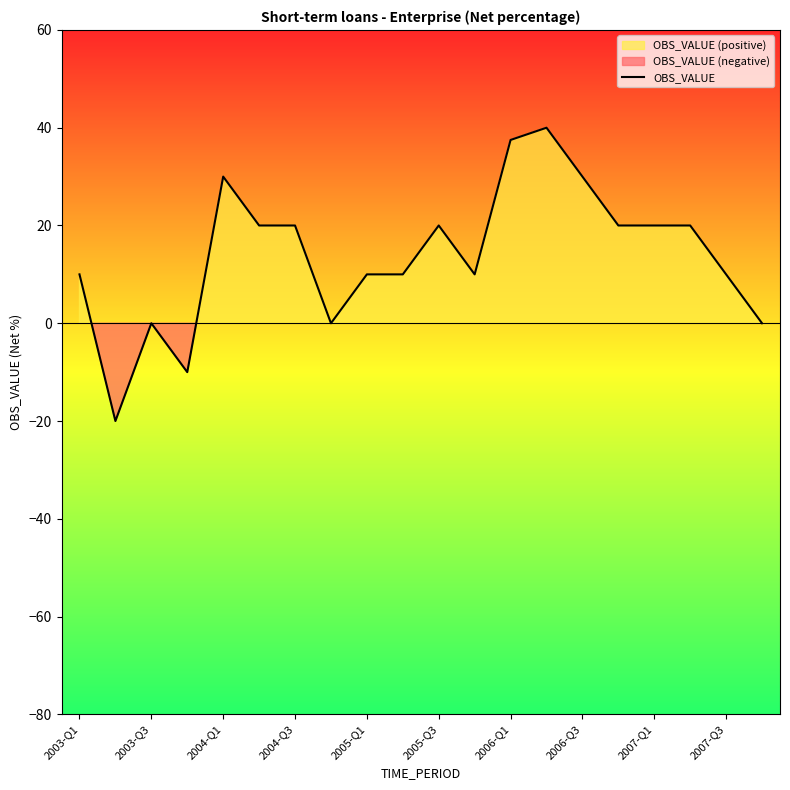

What is the value of the 6th point from the left?

20.0